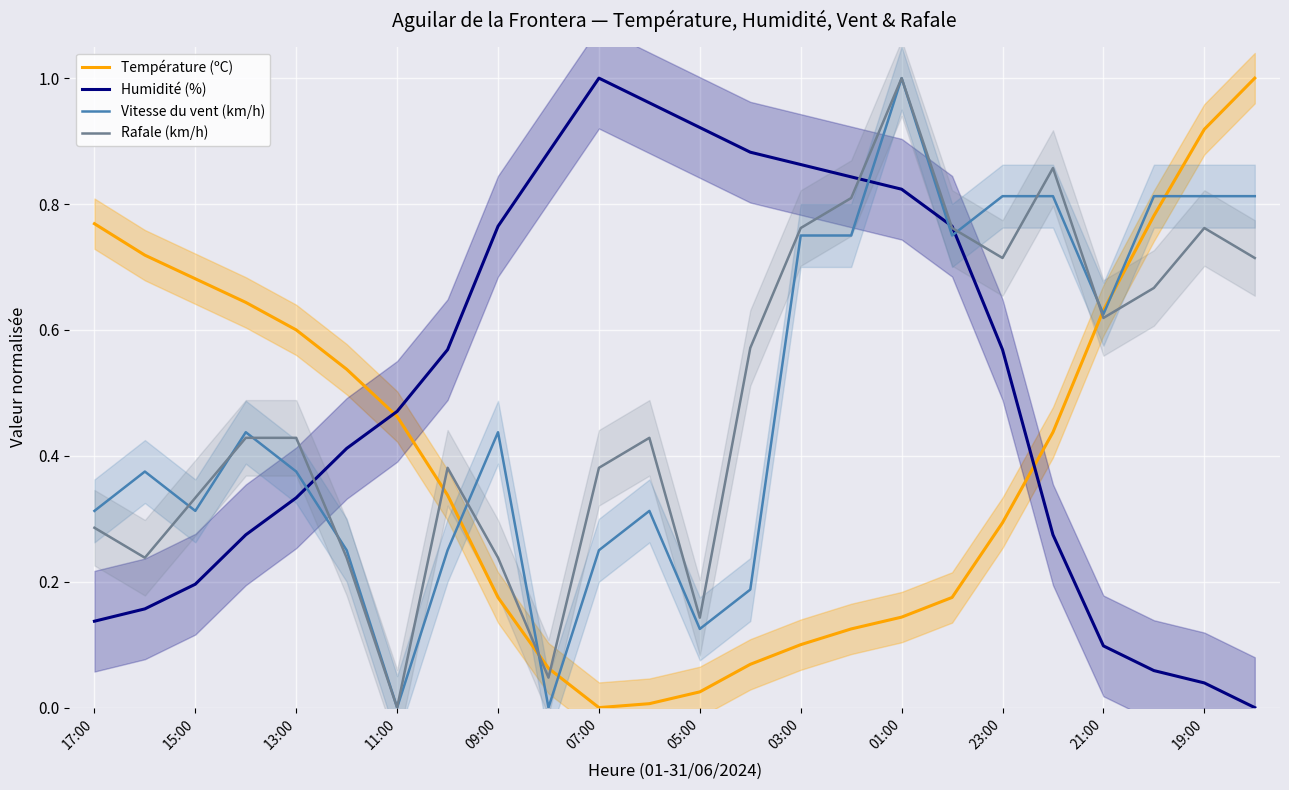

True or false: Vitesse du vent (km/h) has more than 1 interior local peaks.

True